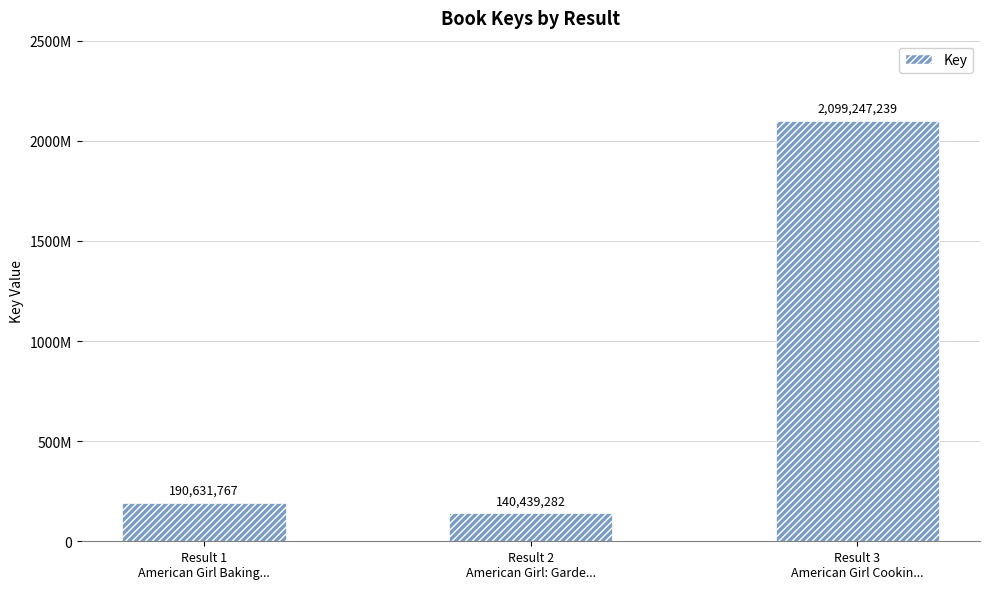

What is the label of the 1st bar from the left?

Result 1
American Girl Baking...